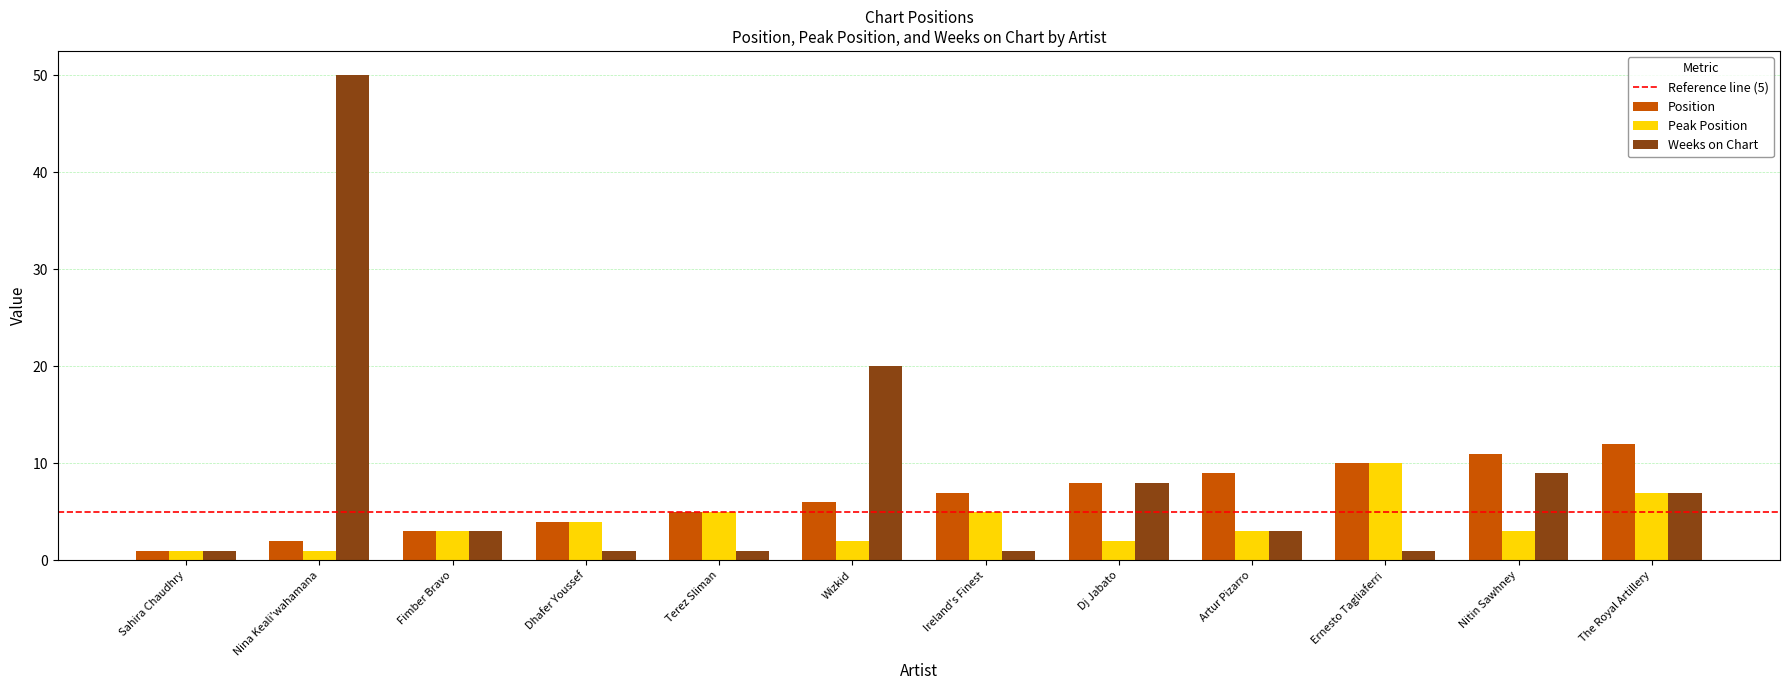

Is it true that Weeks on Chart equals 2 at The Royal Artillery?

False